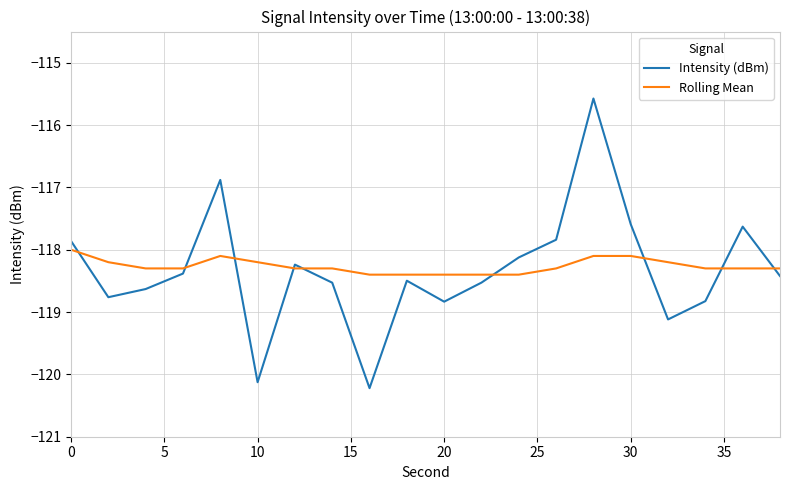

Which series has the largest range (max minus min)?

Intensity (dBm)